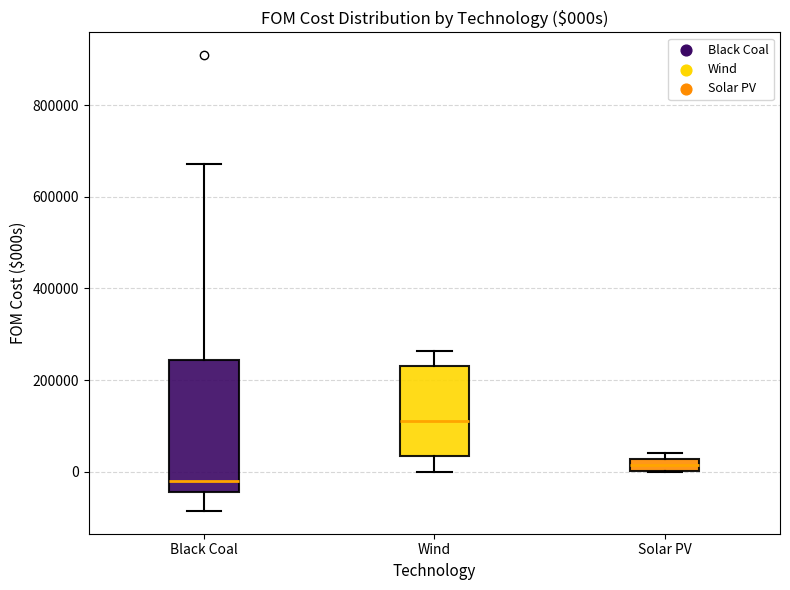

Comparing the boxes themselves (not the whiskers), which one is the tallest?

Black Coal